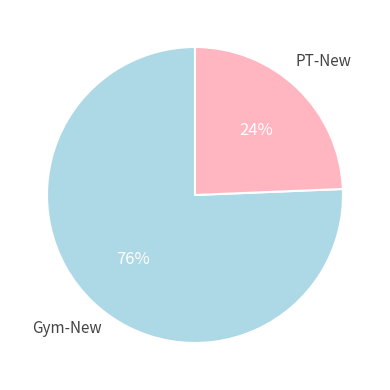

Which slice is the smallest?

PT-New